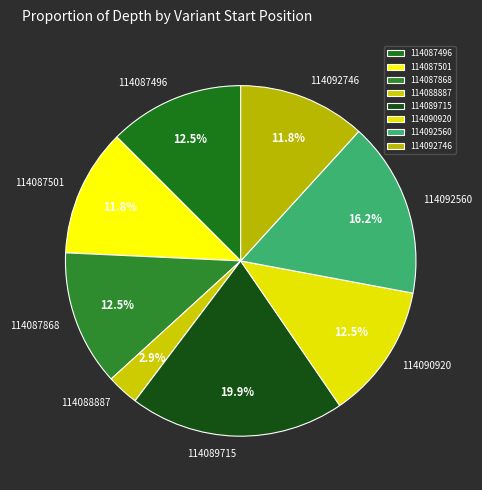

Is there any slice that represents more than half of the pie?

No